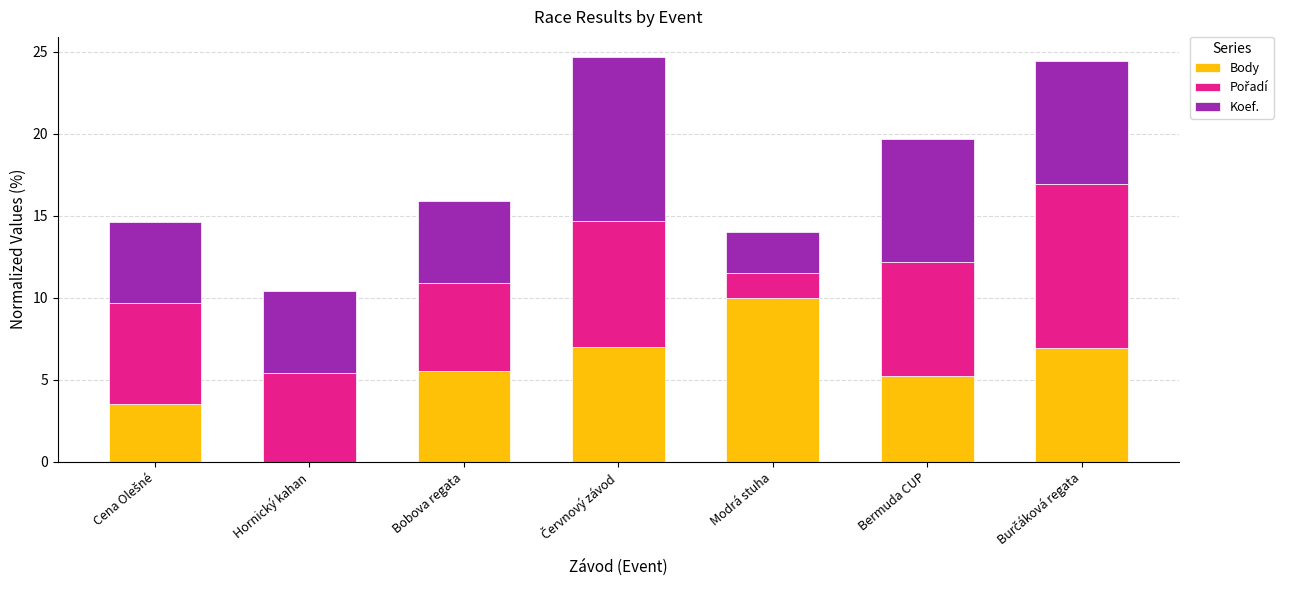

Is it true that Body equals 5.6 at Hornický kahan?

False